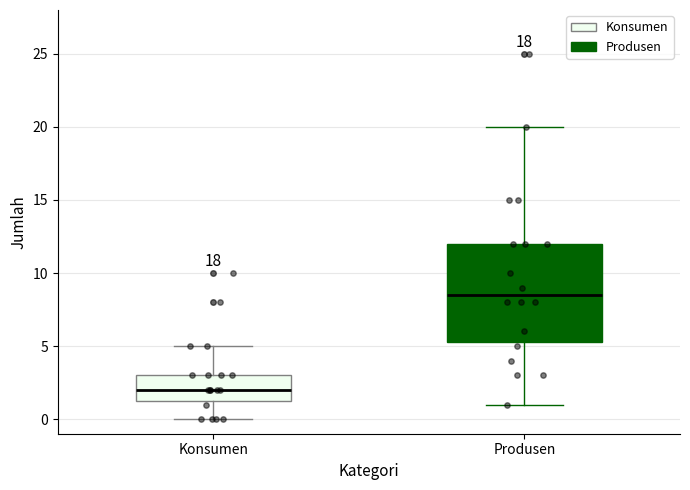

Reading left to right, read every box against the y-axis: the position of its median line, the range the box covers, and the ends of its whiskers. The values are not printed on the chart, so give them approximately, as read against the axis.

Konsumen: median 2.0, box 1.5 to 3.0, whiskers 0.0 to 5.0
Produsen: median 8.5, box 5.5 to 12.0, whiskers 1.0 to 20.0